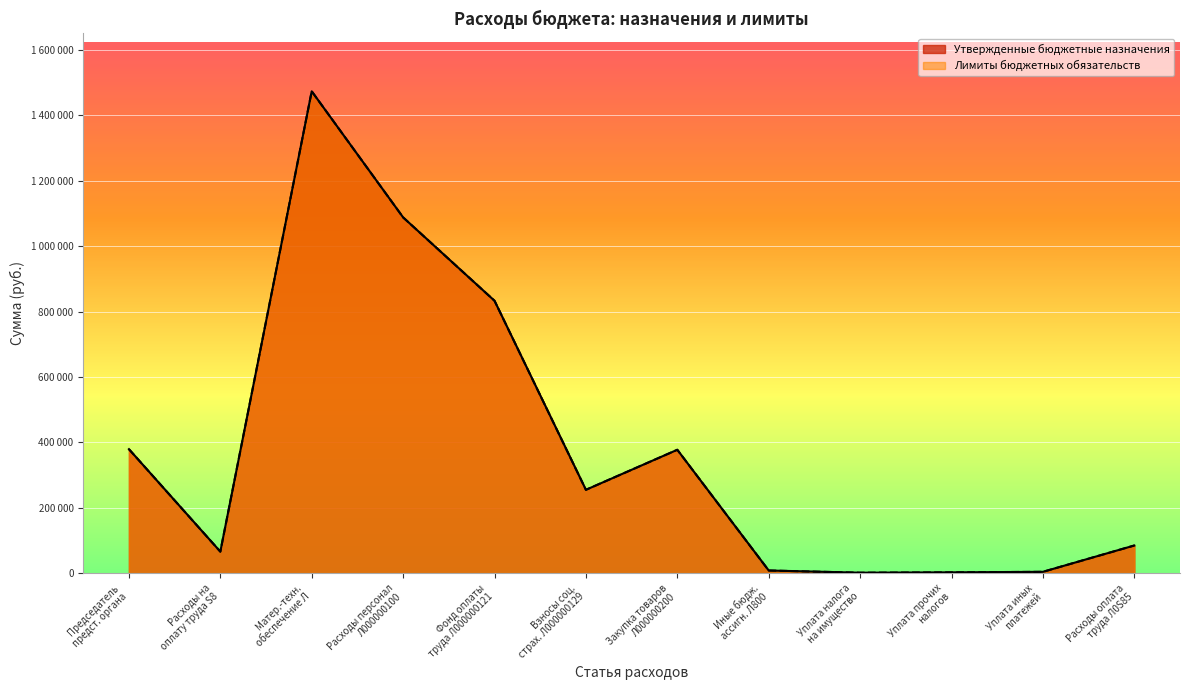

True or false: Утвержденные бюджетные назначения and Лимиты бюджетных обязательств cross at least once.

False